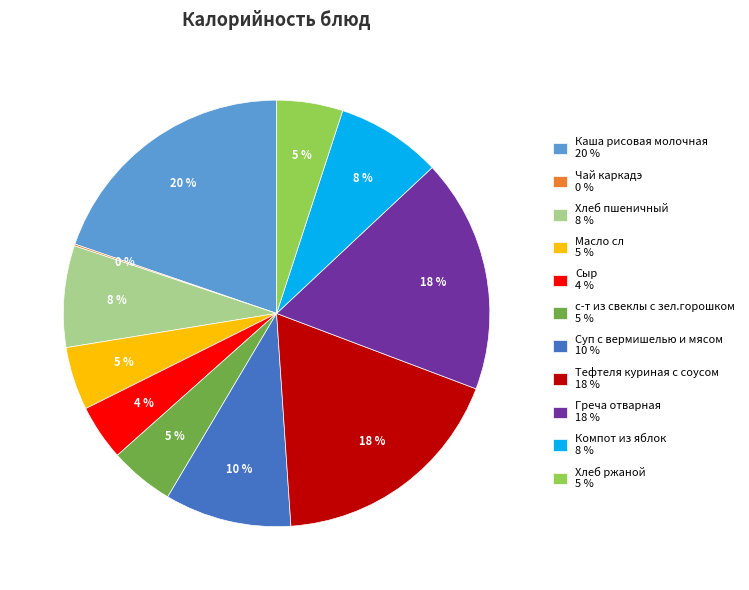

To the nearest percent, what is the difference between the Тефтеля куриная с соусом 18 % and с-т из свеклы с зел.горошком 5 % slice percentages?

13%